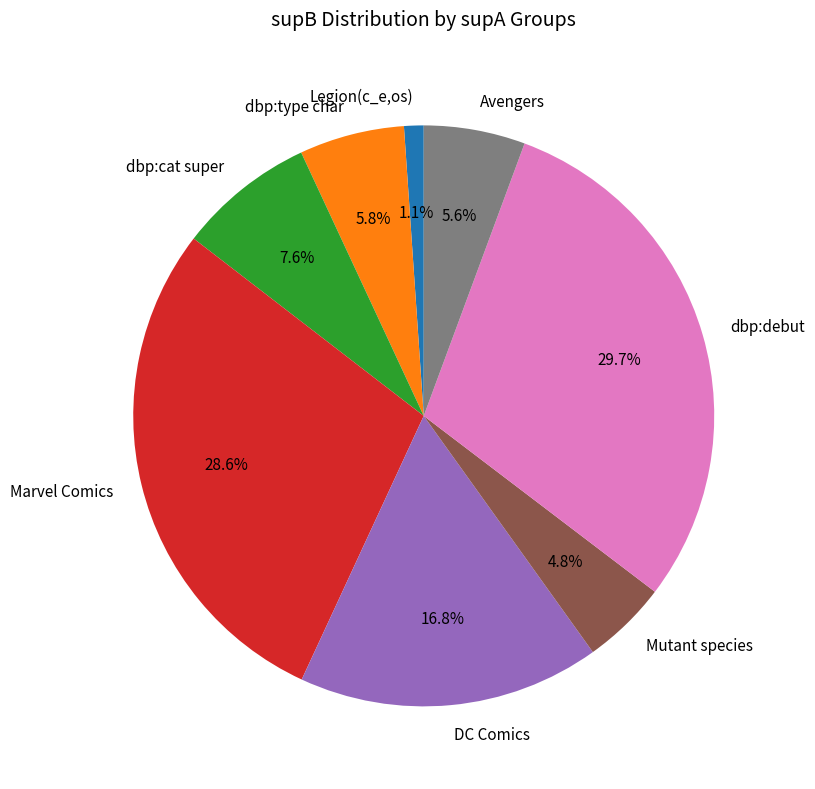

Is there a majority slice in this chart?

No